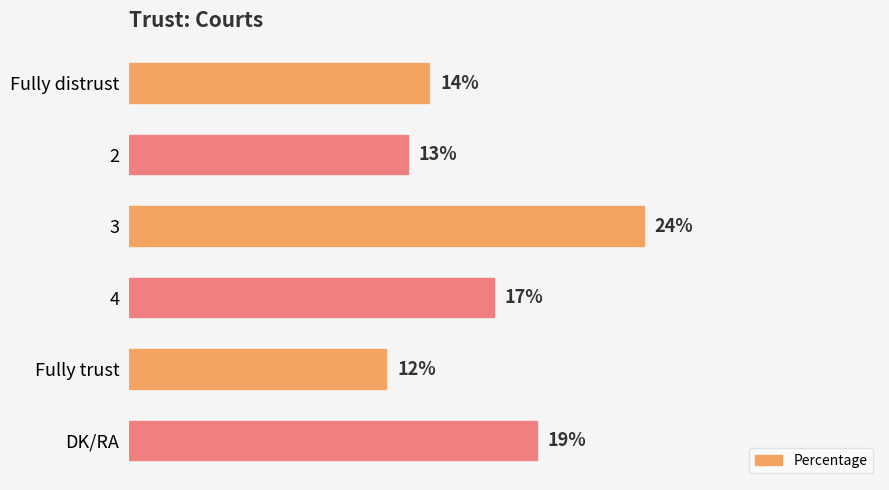

Does the chart contain stacked bars?

No